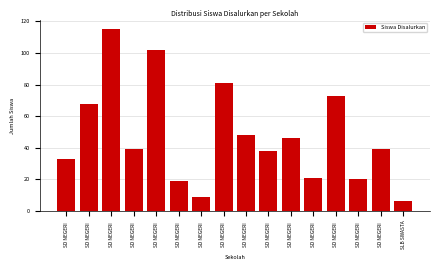

How many bars are there in total?

16